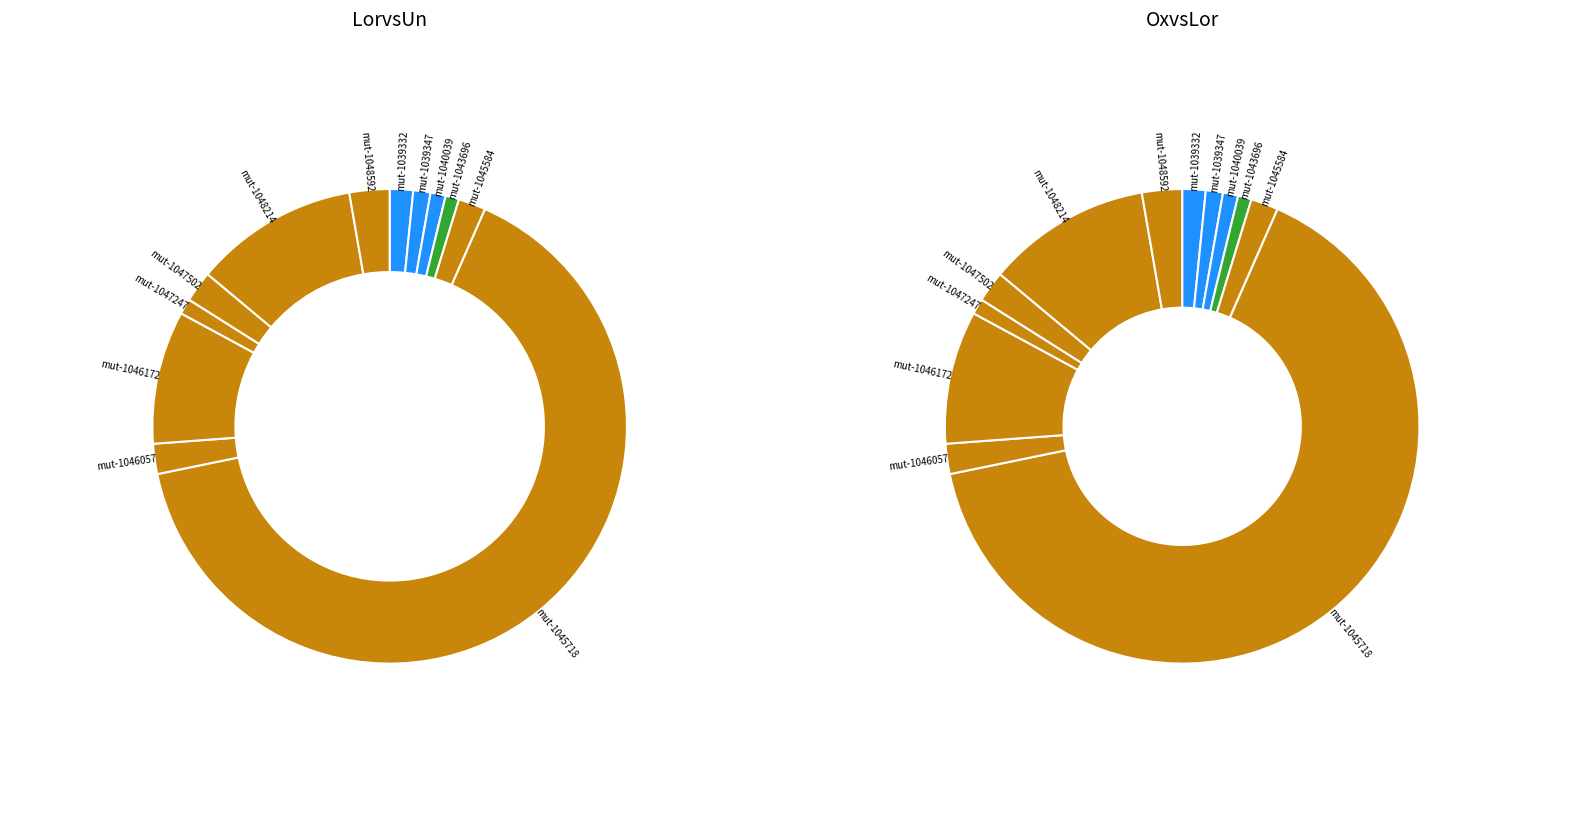

Count the number of slices in the pie.

12